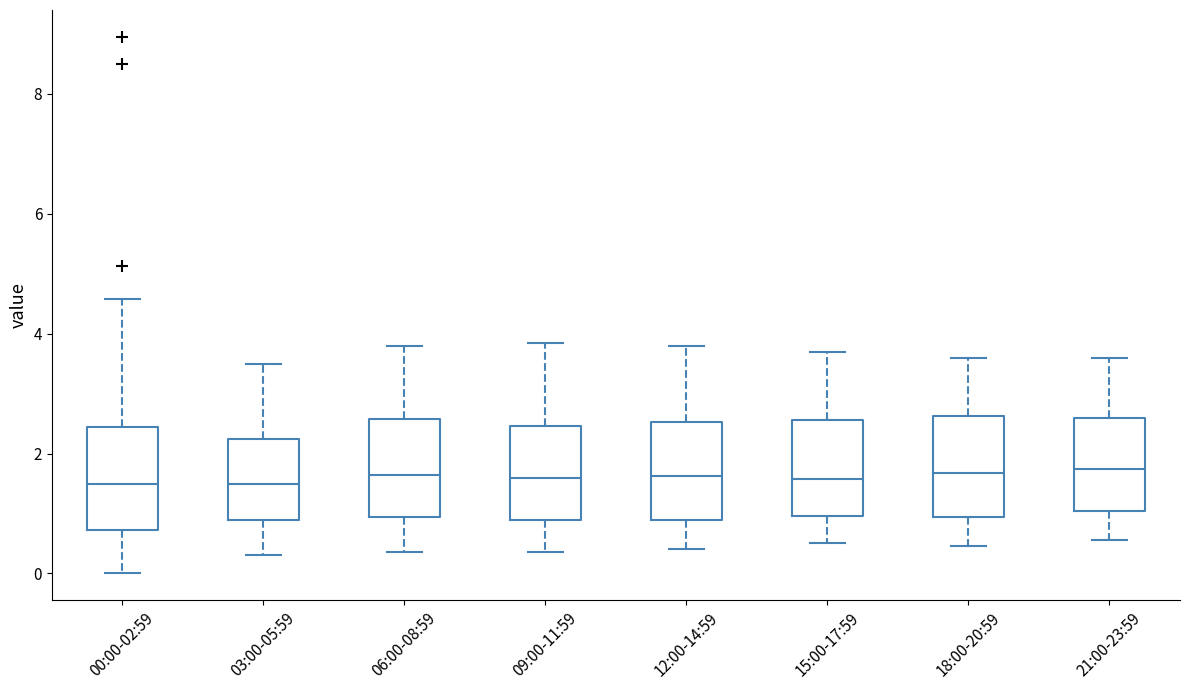

Reading left to right, transcribe this box plot: for each box, give where its median line is, the range the box spans, and where its two whiskers end, as read against the y-axis. The values are not printed on the chart, so give them approximately, as read against the axis.

00:00-02:59: median 1.6, box 0.8 to 2.4, whiskers 0.0 to 4.6
03:00-05:59: median 1.6, box 0.8 to 2.2, whiskers 0.4 to 3.6
06:00-08:59: median 1.6, box 1.0 to 2.6, whiskers 0.4 to 3.8
09:00-11:59: median 1.6, box 0.8 to 2.4, whiskers 0.4 to 3.8
12:00-14:59: median 1.6, box 0.8 to 2.6, whiskers 0.4 to 3.8
15:00-17:59: median 1.6, box 1.0 to 2.6, whiskers 0.6 to 3.8
18:00-20:59: median 1.6, box 1.0 to 2.6, whiskers 0.4 to 3.6
21:00-23:59: median 1.8, box 1.0 to 2.6, whiskers 0.6 to 3.6